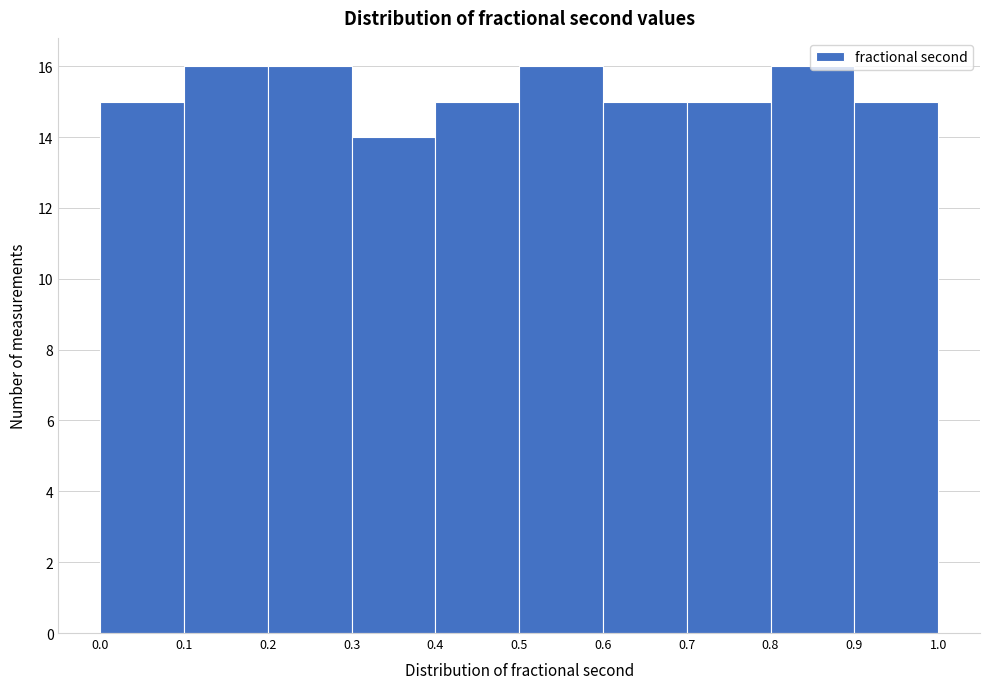

What is the height of the bar covering 0.2 to 0.3 on the x-axis? The values are not printed on the chart, so give them approximately, as read against the axis.

16